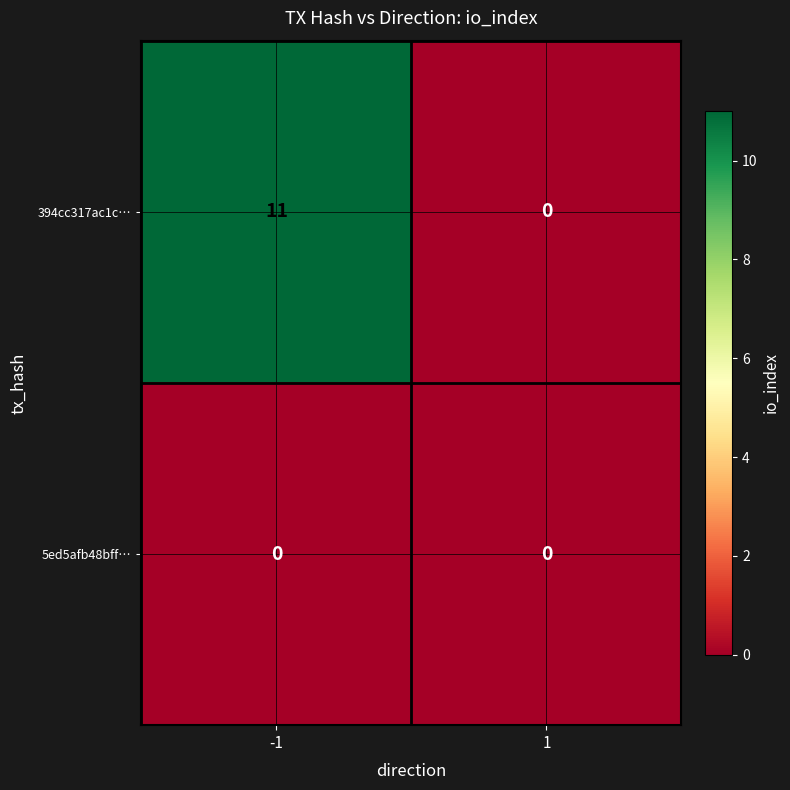

Is the value of 5ed5afb48bff… at 1 greater than the value of 394cc317ac1c… at -1?

No